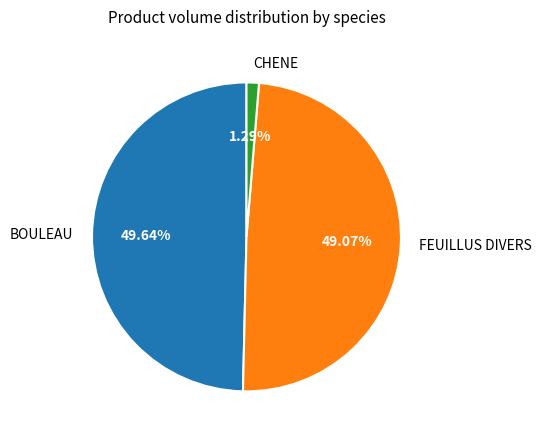

The CHENE slice represents 11% of the pie. True or false?

False